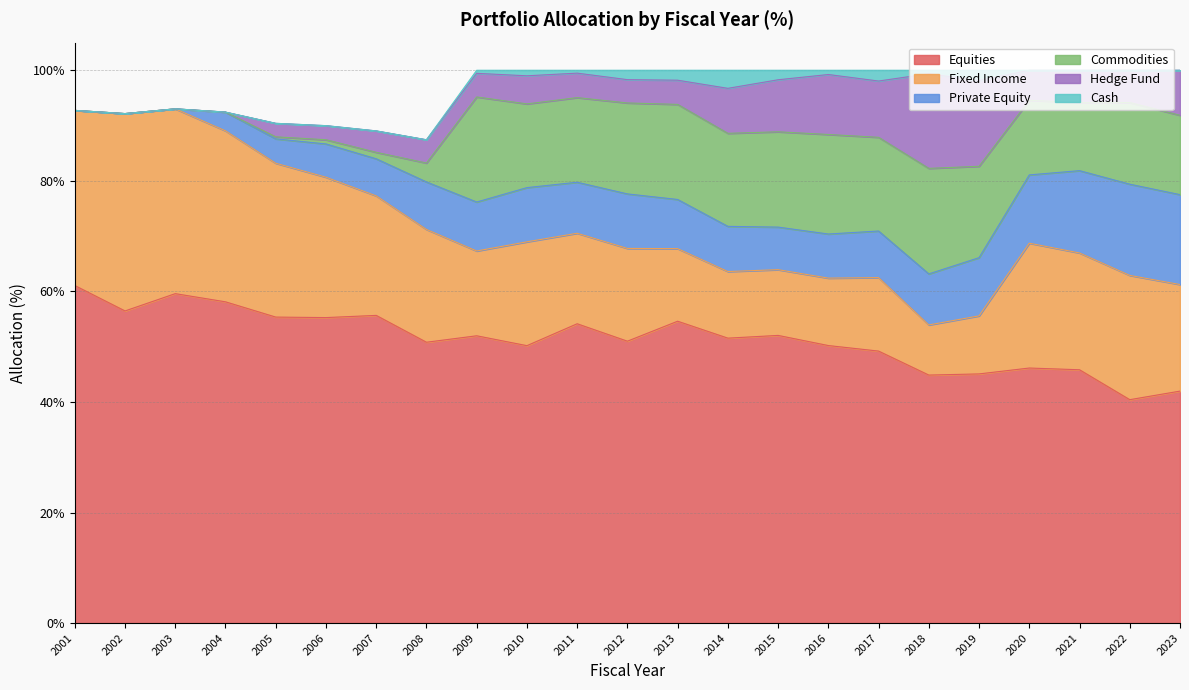

How many lines are shown in the chart?

6